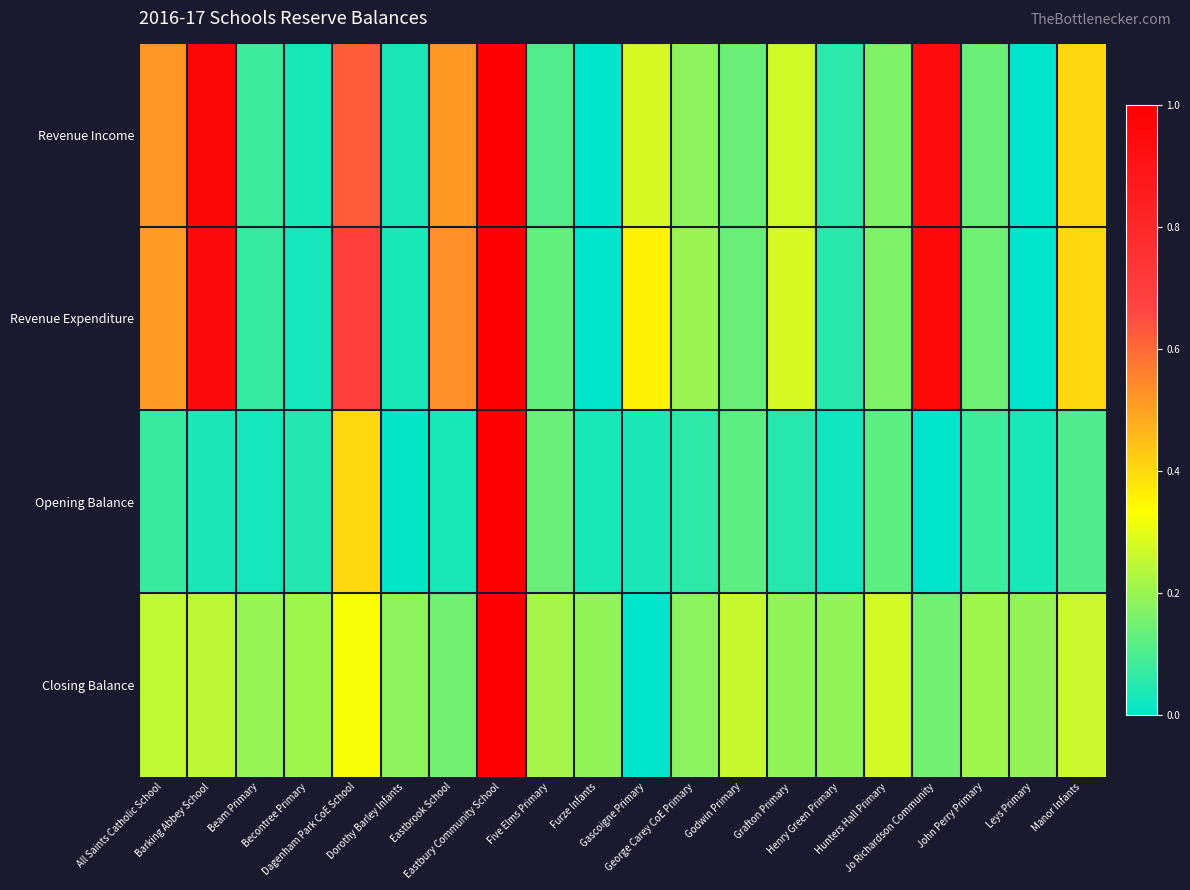

Reading right to left, transcribe all the data shown in this chart.

Revenue Income: Manor Infants=0.4	Leys Primary=0.0	John Perry Primary=0.1	Jo Richardson Community=0.9	Hunters Hall Primary=0.2	Henry Green Primary=0.1	Grafton Primary=0.3	Godwin Primary=0.1	George Carey CoE Primary=0.2	Gascoigne Primary=0.3	Furze Infants=0.0	Five Elms Primary=0.1	Eastbury Community School=1.0	Eastbrook School=0.5	Dorothy Barley Infants=0.0	Dagenham Park CoE School=0.6	Becontree Primary=0.0	Beam Primary=0.1	Barking Abbey School=1.0	All Saints Catholic School=0.5
Revenue Expenditure: Manor Infants=0.4	Leys Primary=0.0	John Perry Primary=0.1	Jo Richardson Community=1.0	Hunters Hall Primary=0.2	Henry Green Primary=0.1	Grafton Primary=0.3	Godwin Primary=0.1	George Carey CoE Primary=0.2	Gascoigne Primary=0.4	Furze Infants=0.0	Five Elms Primary=0.1	Eastbury Community School=1.0	Eastbrook School=0.5	Dorothy Barley Infants=0.0	Dagenham Park CoE School=0.7	Becontree Primary=0.0	Beam Primary=0.1	Barking Abbey School=0.9	All Saints Catholic School=0.5
Opening Balance: Manor Infants=0.1	Leys Primary=0.0	John Perry Primary=0.1	Jo Richardson Community=0.0	Hunters Hall Primary=0.1	Henry Green Primary=0.0	Grafton Primary=0.0	Godwin Primary=0.1	George Carey CoE Primary=0.1	Gascoigne Primary=0.0	Furze Infants=0.0	Five Elms Primary=0.1	Eastbury Community School=1.0	Eastbrook School=0.0	Dorothy Barley Infants=0.0	Dagenham Park CoE School=0.4	Becontree Primary=0.0	Beam Primary=0.0	Barking Abbey School=0.0	All Saints Catholic School=0.1
Closing Balance: Manor Infants=0.3	Leys Primary=0.2	John Perry Primary=0.2	Jo Richardson Community=0.2	Hunters Hall Primary=0.3	Henry Green Primary=0.2	Grafton Primary=0.2	Godwin Primary=0.3	George Carey CoE Primary=0.2	Gascoigne Primary=0.0	Furze Infants=0.2	Five Elms Primary=0.2	Eastbury Community School=1.0	Eastbrook School=0.2	Dorothy Barley Infants=0.2	Dagenham Park CoE School=0.3	Becontree Primary=0.2	Beam Primary=0.2	Barking Abbey School=0.2	All Saints Catholic School=0.3